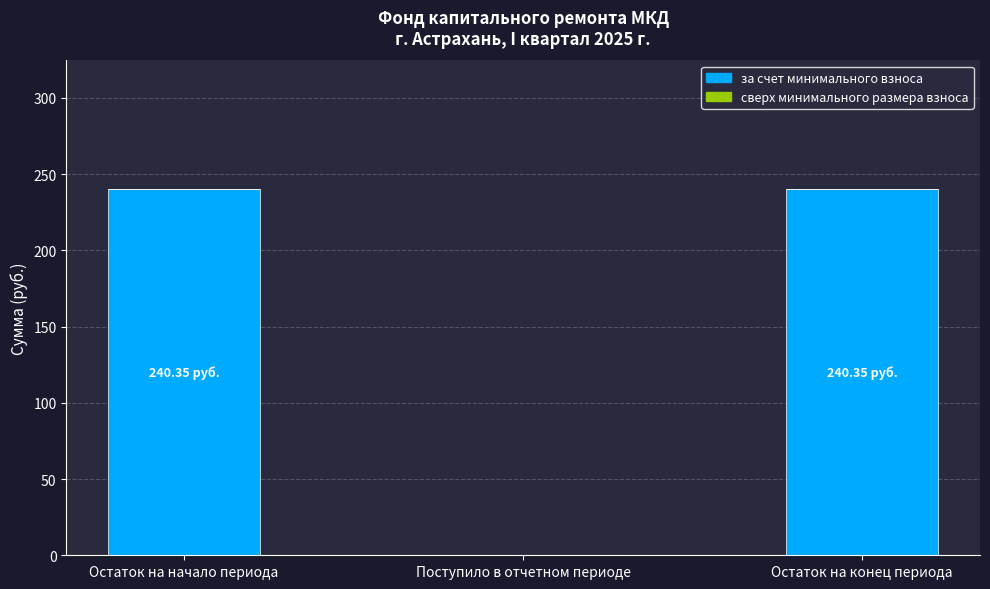

What is the ratio of the value at Остаток на начало периода to the value at Остаток на конец периода?

1.0